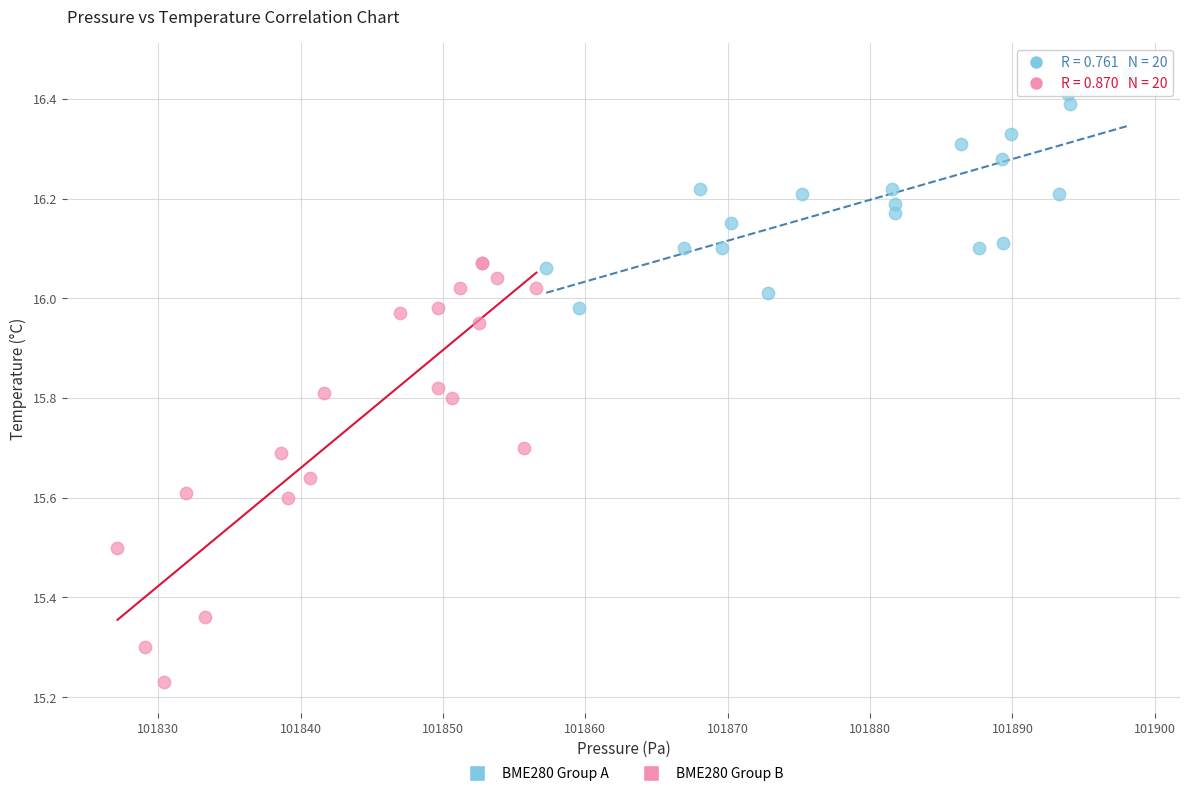

Which series has the widest spread of Y values?

BME280 Group B